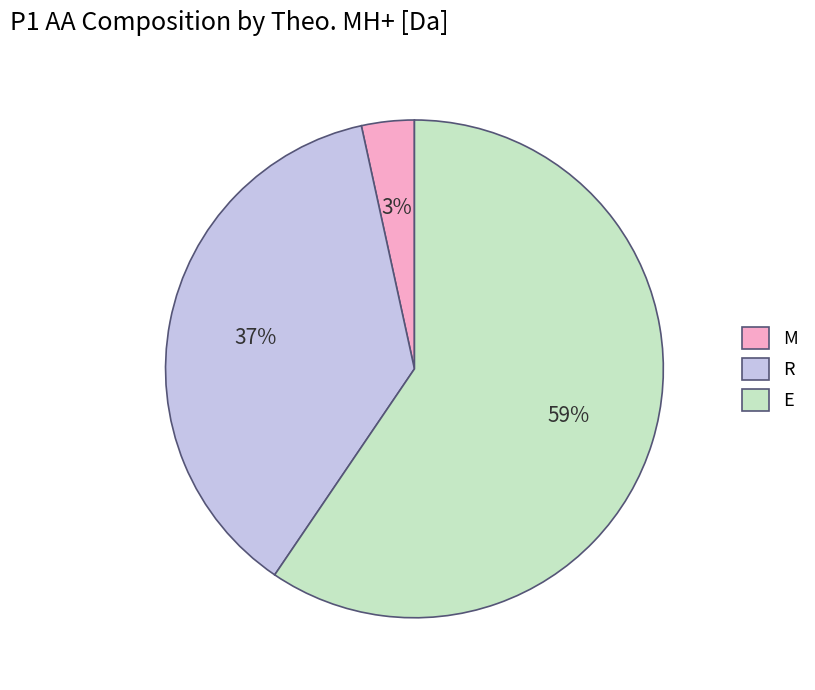

To the nearest percent, what is the difference between the E and R slice percentages?

22%